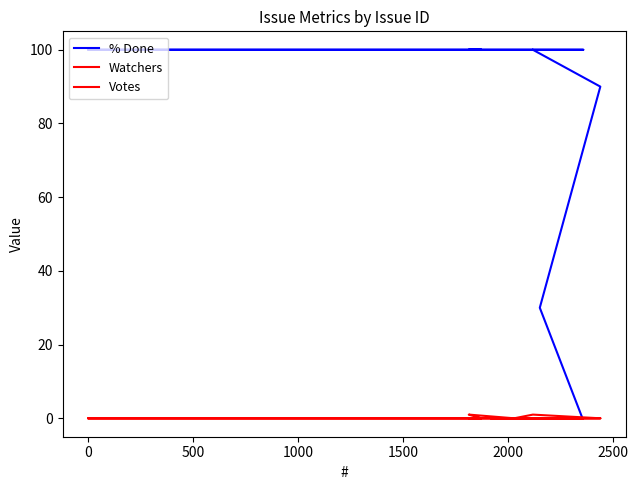

True or false: Watchers and % Done intersect in this chart.

False